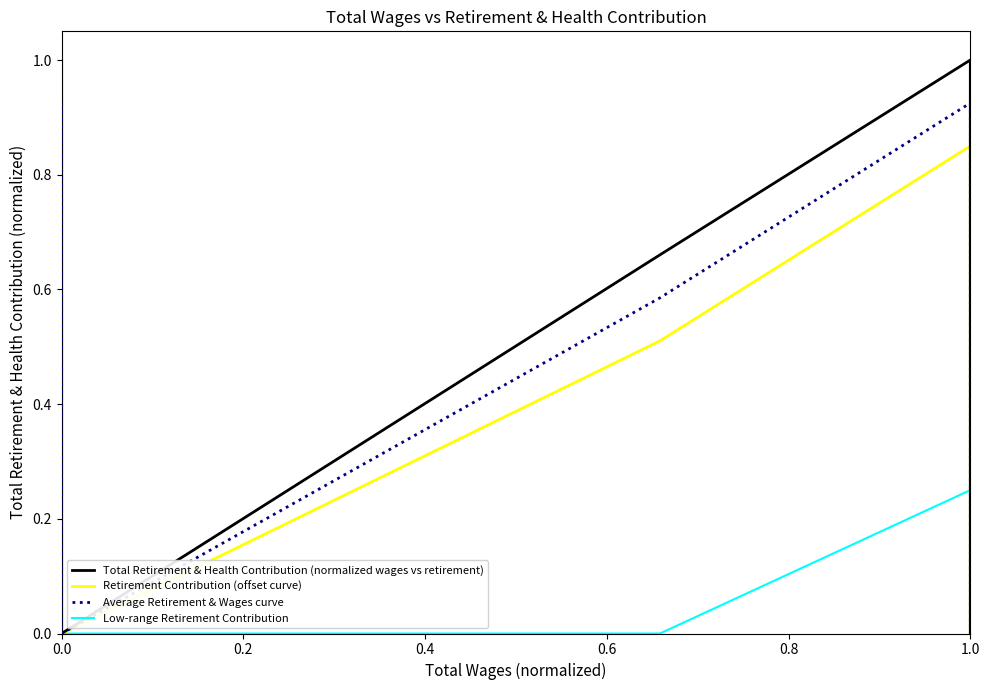

How many categories are shown in the chart?

5